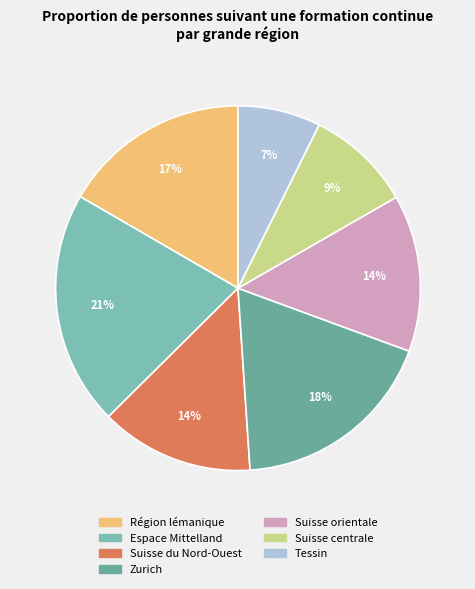

Count the number of slices in the pie.

7